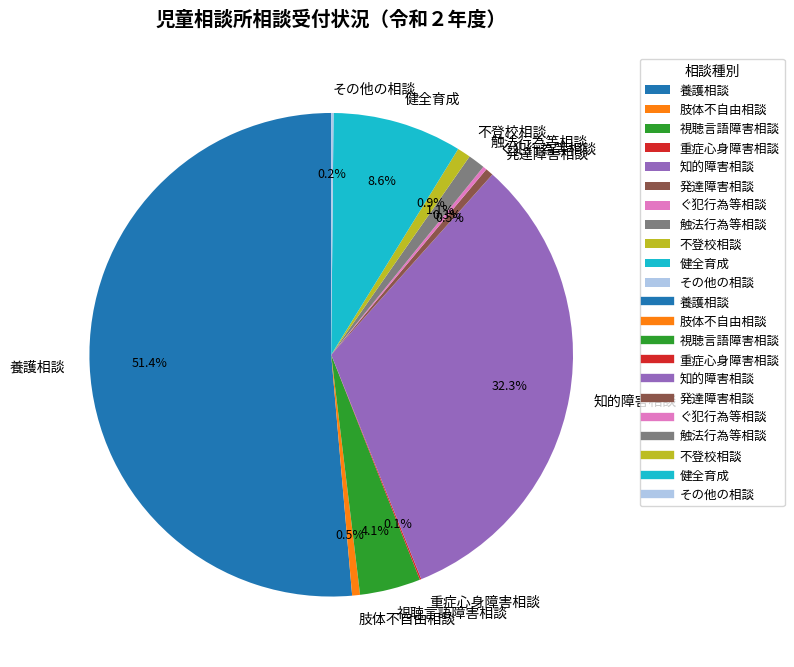

Between 不登校相談 and 健全育成, which is larger?

健全育成